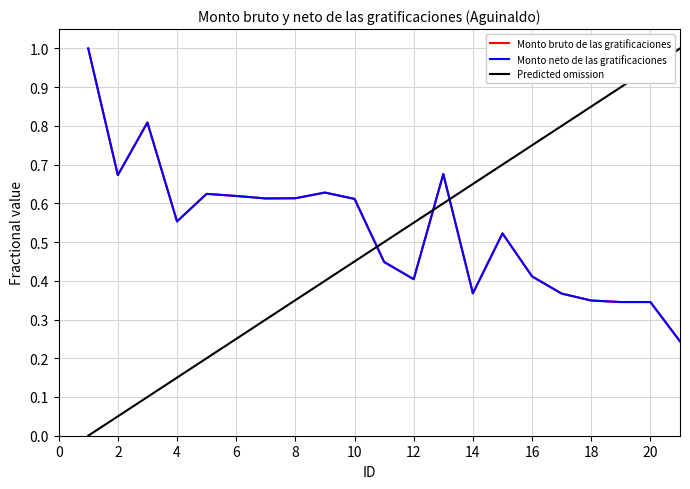

Does the chart display data point markers on the line(s)?

No